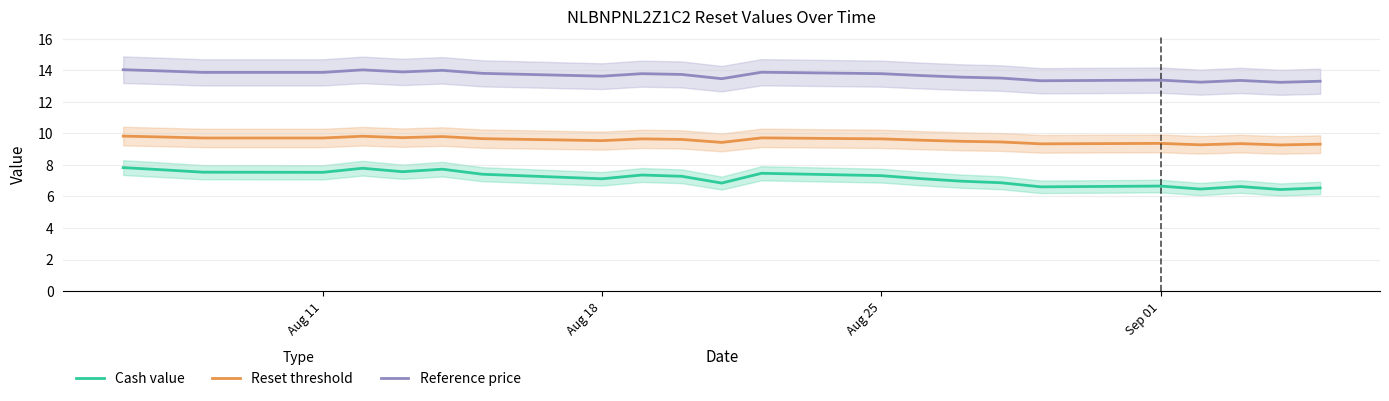

What is the highest value of the Cash value series?

7.8